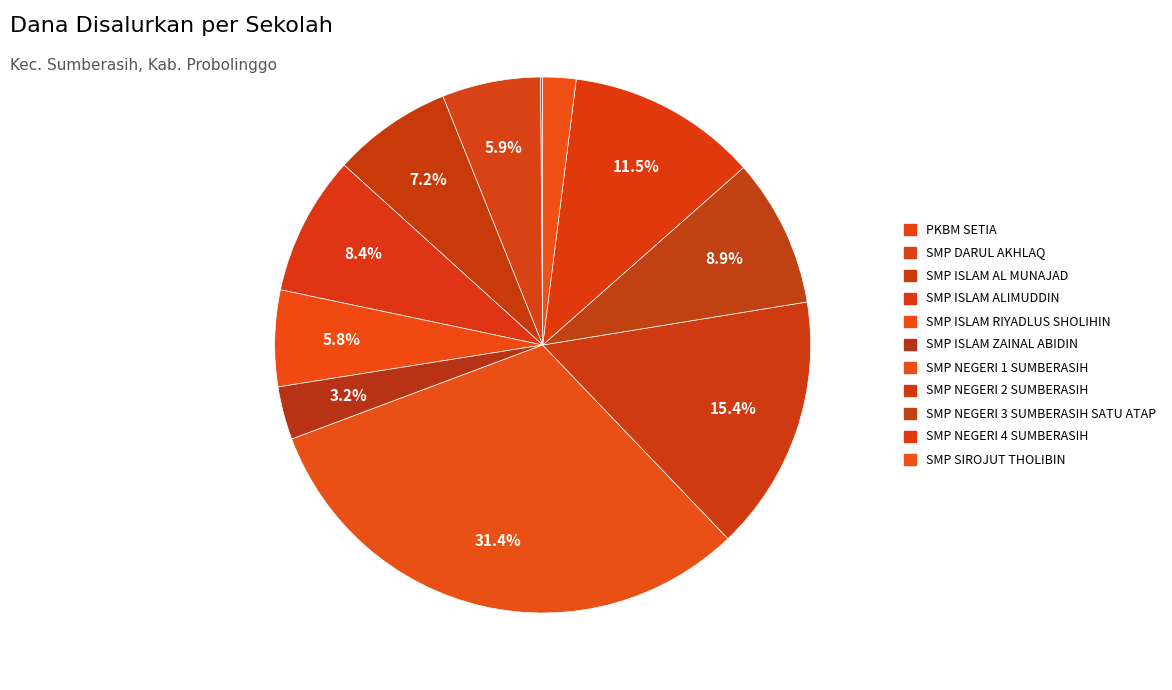

To the nearest percent, what is the difference between the SMP DARUL AKHLAQ and SMP NEGERI 3 SUMBERASIH SATU ATAP slice percentages?

3%